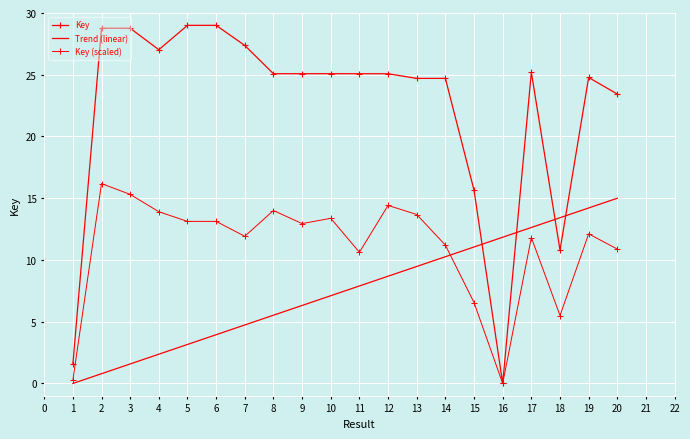

Rank the series by their maximum value, from highest to lowest.

Key, Key (scaled), Trend (linear)